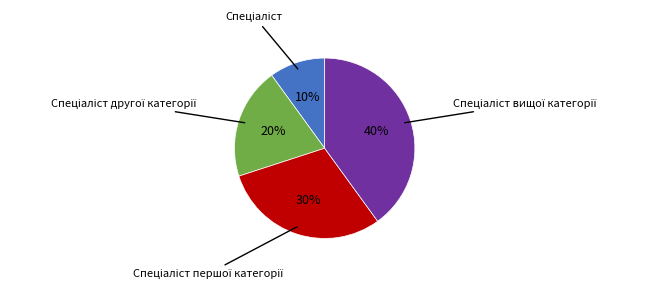

Is there a majority slice in this chart?

No